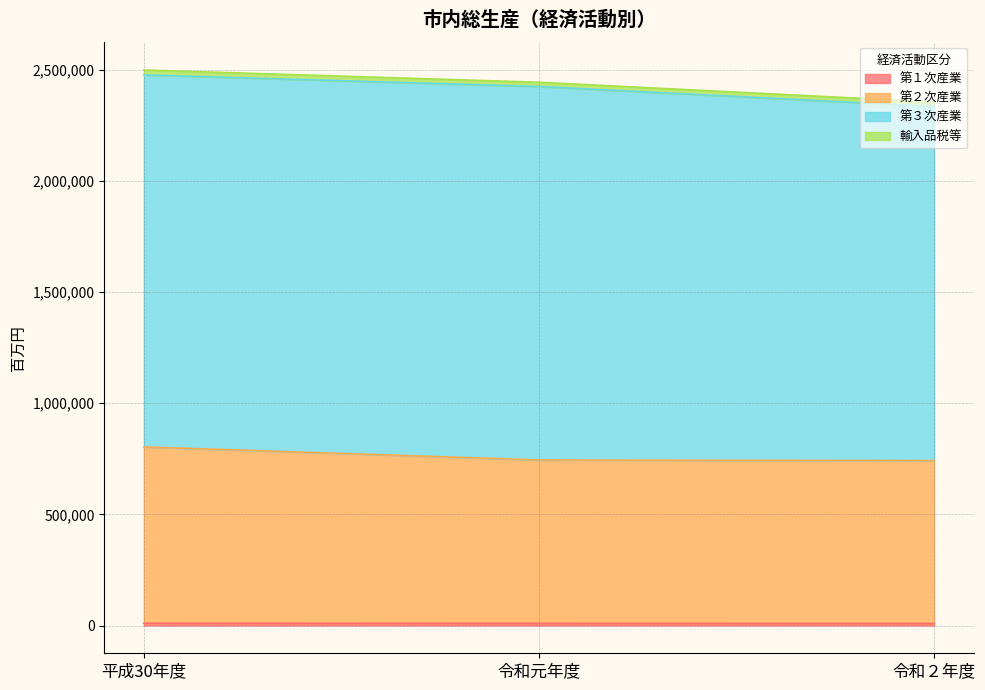

What is the sum of all 第２次産業 values?

2290316